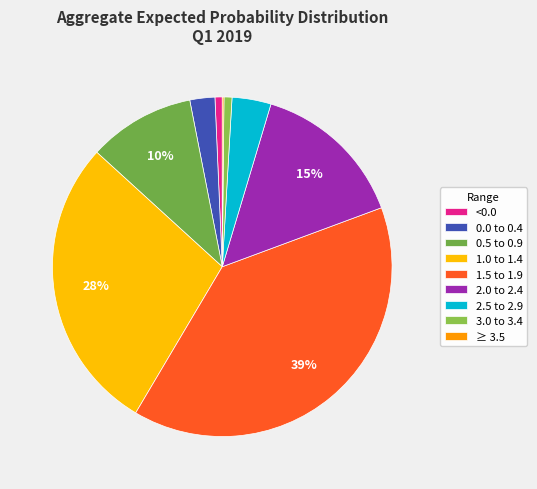

Rank the categories by value from lowest to highest.

≥ 3.5, <0.0, 3.0 to 3.4, 0.0 to 0.4, 2.5 to 2.9, 0.5 to 0.9, 2.0 to 2.4, 1.0 to 1.4, 1.5 to 1.9